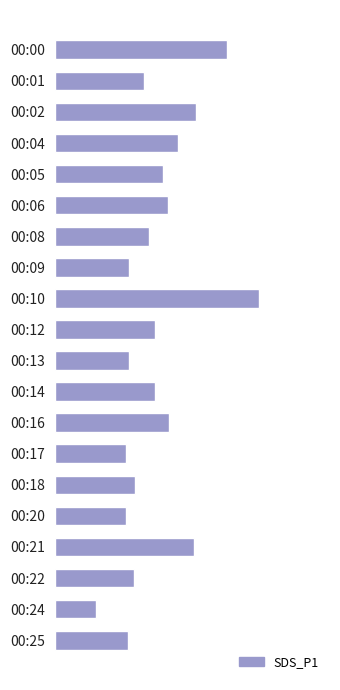

Does the chart contain any negative values?

No